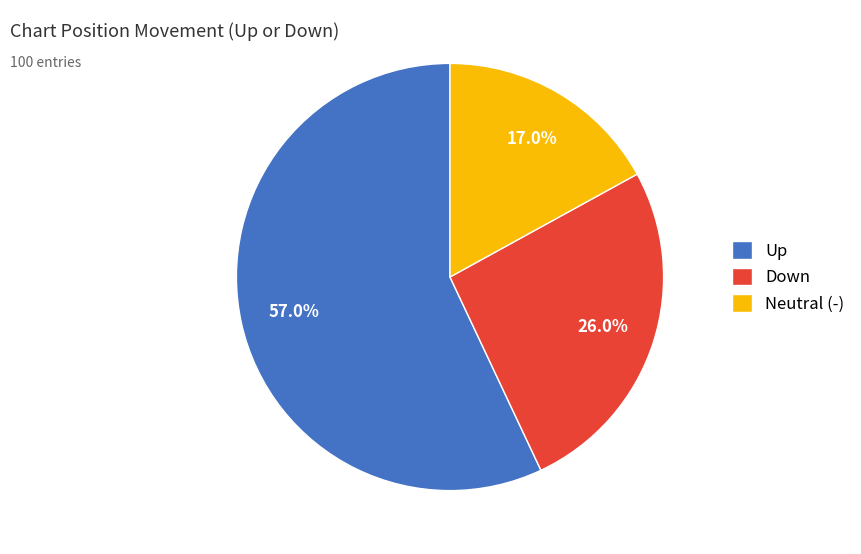

Which category has the smallest portion of the pie?

Neutral (-)